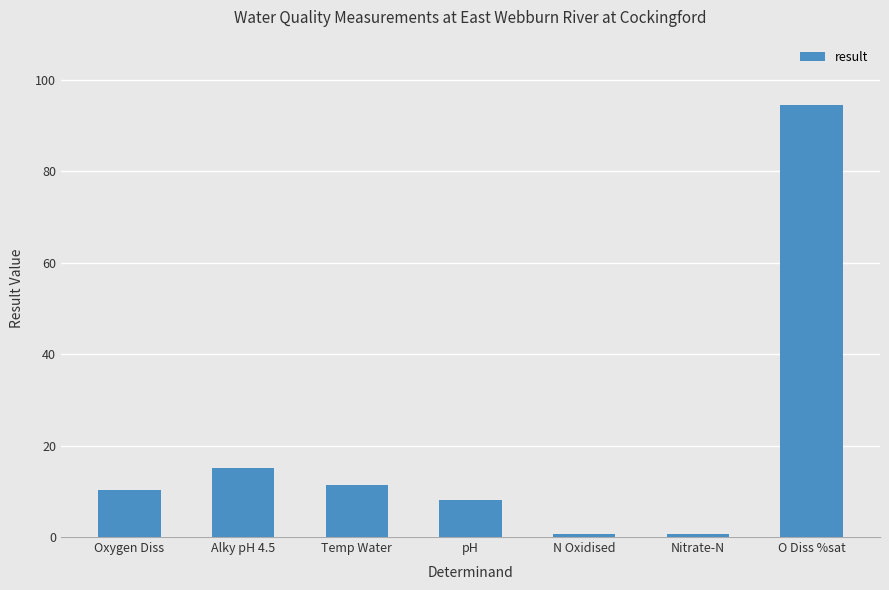

The value at Alky pH 4.5 is 25.4. True or false?

False